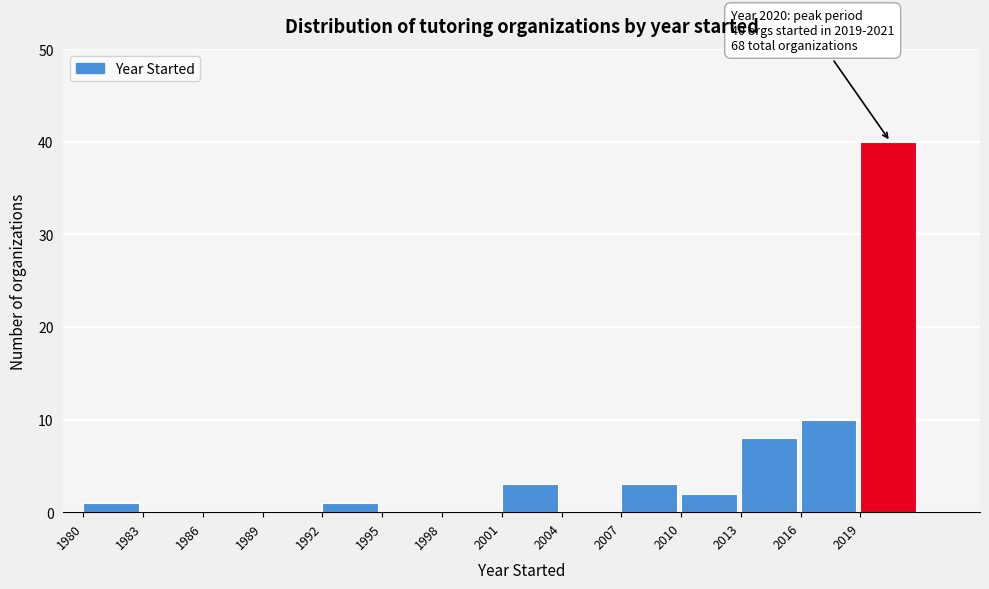

Which range on the x-axis has the tallest bar?

2019 to 2022